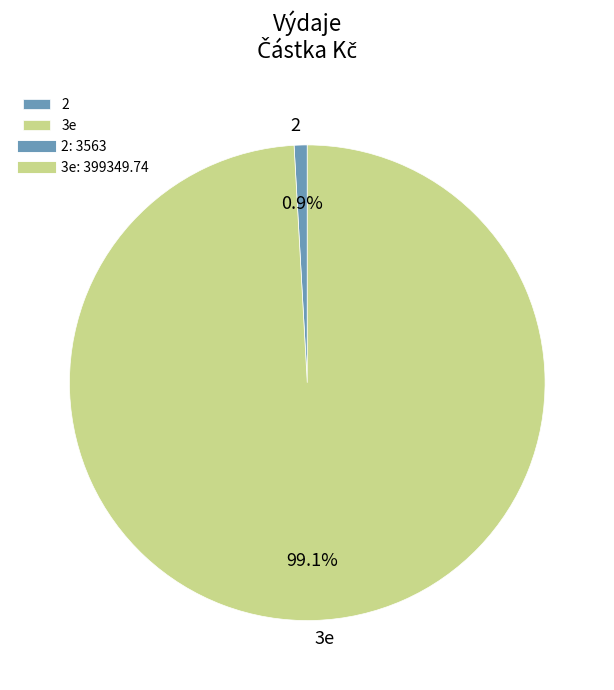

To the nearest percent, what is the average slice percentage?

50%